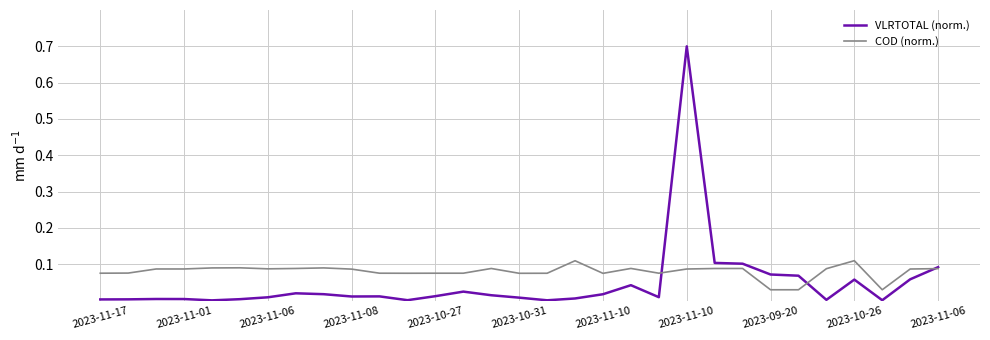

What are all the series names shown in the legend?

VLRTOTAL (norm.), COD (norm.)